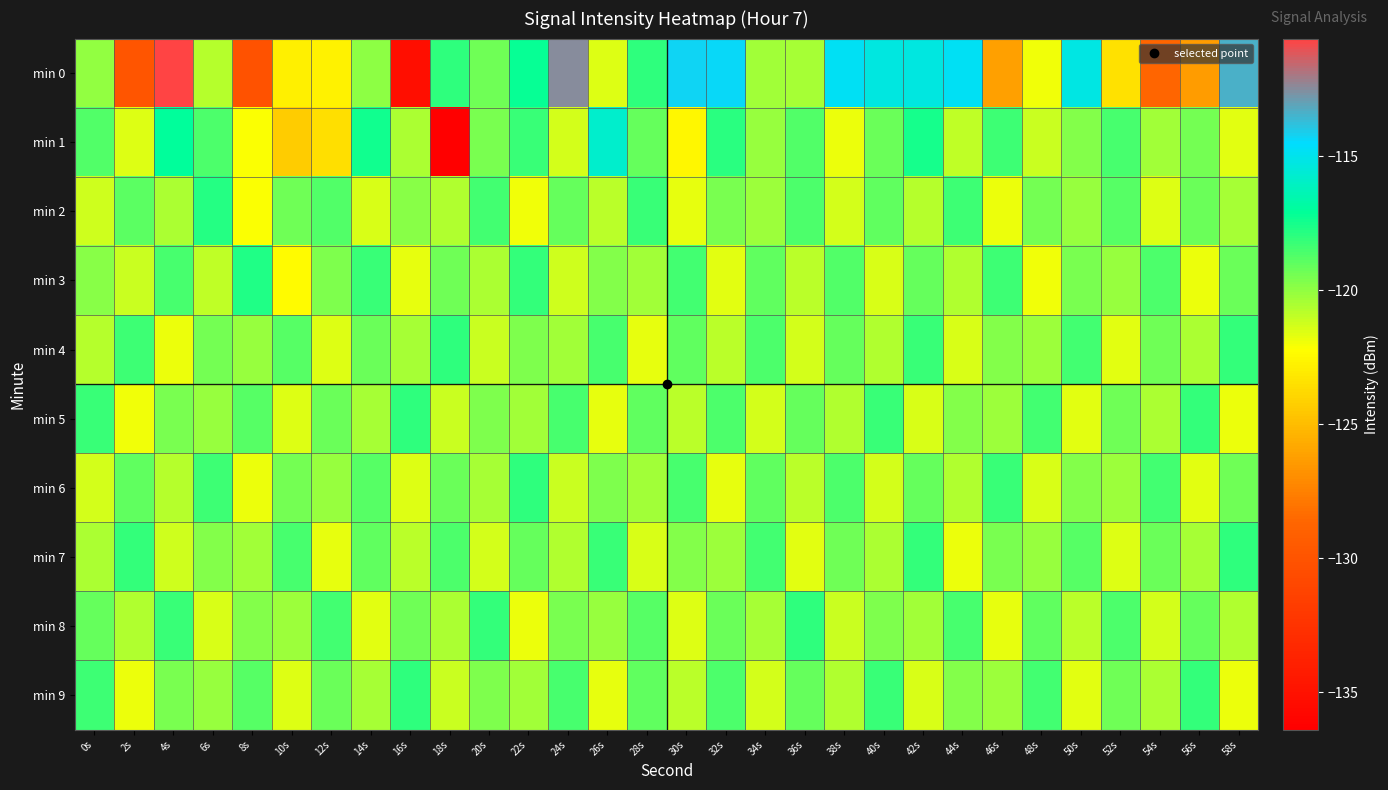

What is the total value across all series at 42s?

-1191.1